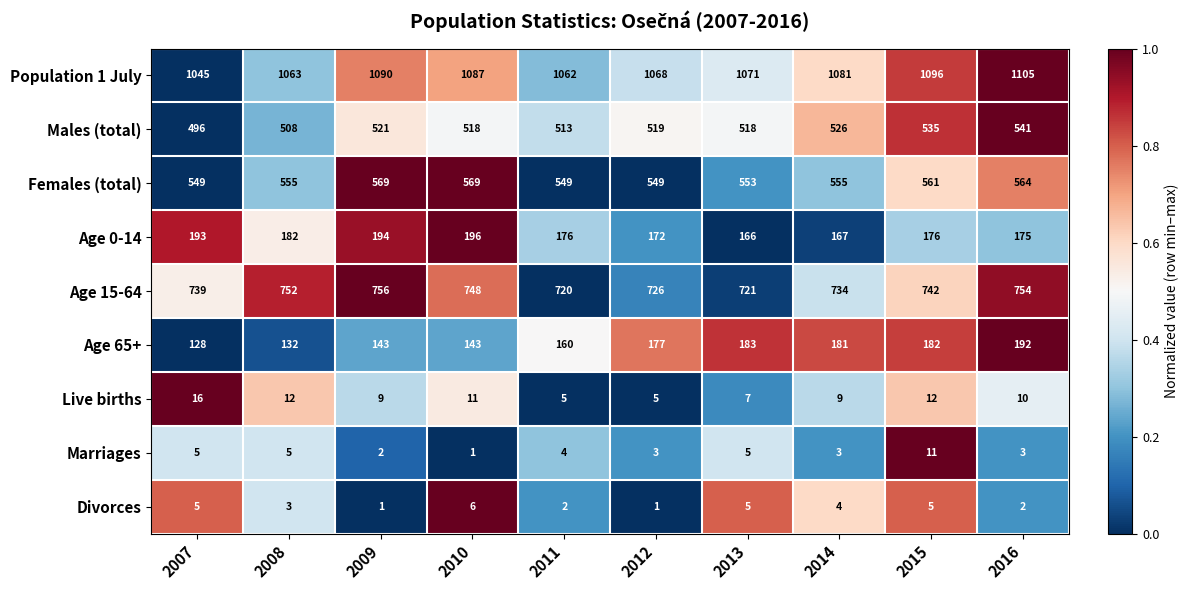

At which label does Age 65+ reach its minimum?

2007